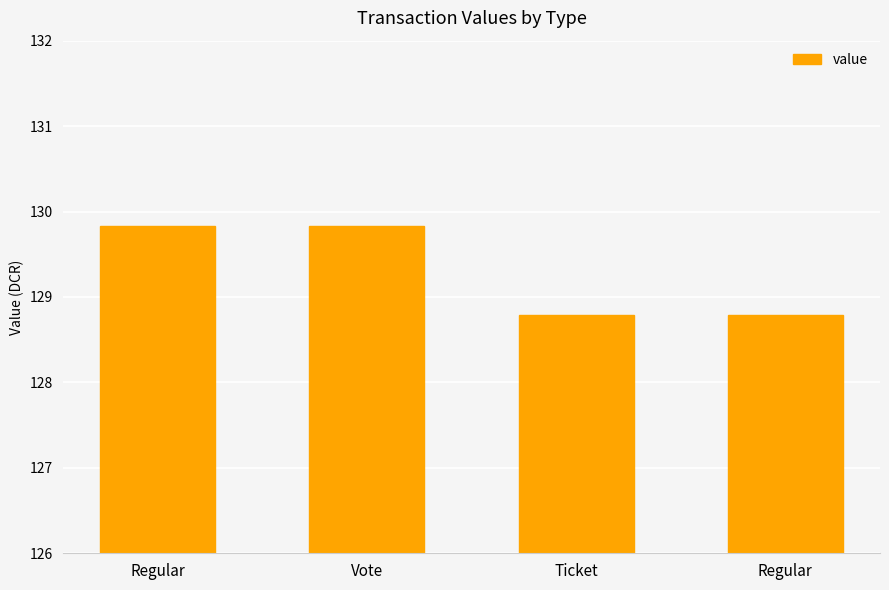

Rank the categories by value from lowest to highest.

Ticket, Regular, Regular, Vote